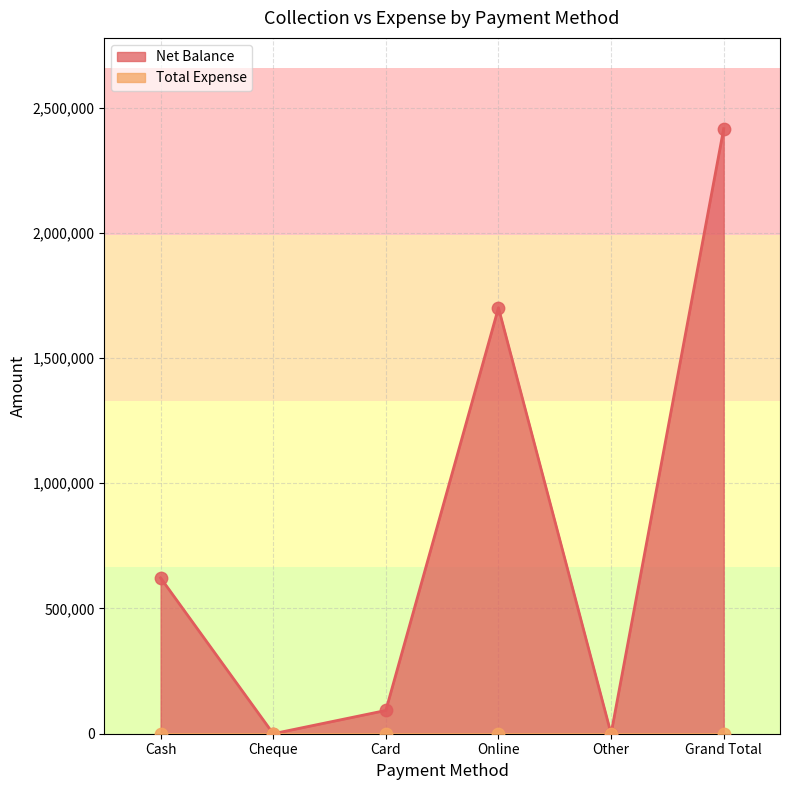

Which has a higher value, Cash or Card?

Cash